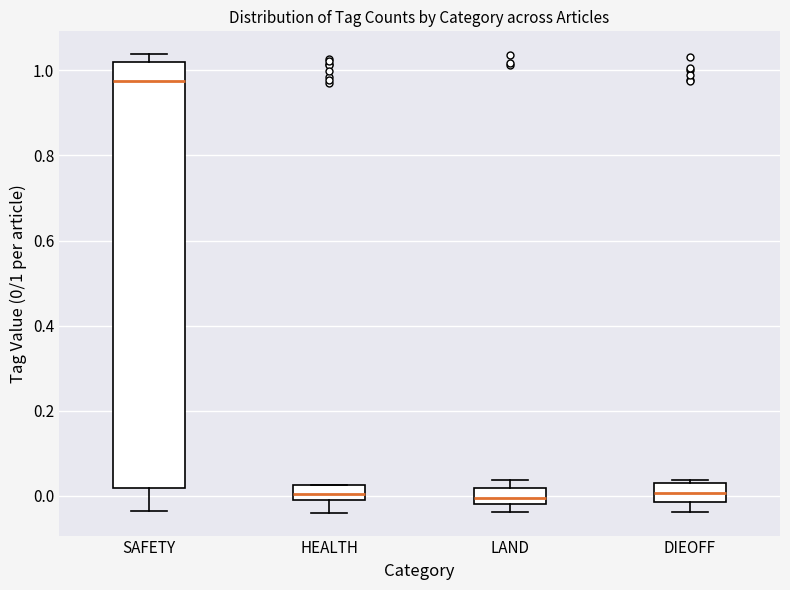

Reading left to right, transcribe this box plot: for each box, give where its median line is, the range the box spans, and where its two whiskers end, as read against the y-axis. The values are not printed on the chart, so give them approximately, as read against the axis.

SAFETY: median 0.98, box 0.02 to 1.02, whiskers -0.04 to 1.04
HEALTH: median 0.00, box -0.02 to 0.02, whiskers -0.04 to 0.02
LAND: median 0.00, box -0.02 to 0.02, whiskers -0.04 to 0.04
DIEOFF: median 0.00, box -0.02 to 0.02, whiskers -0.04 to 0.04